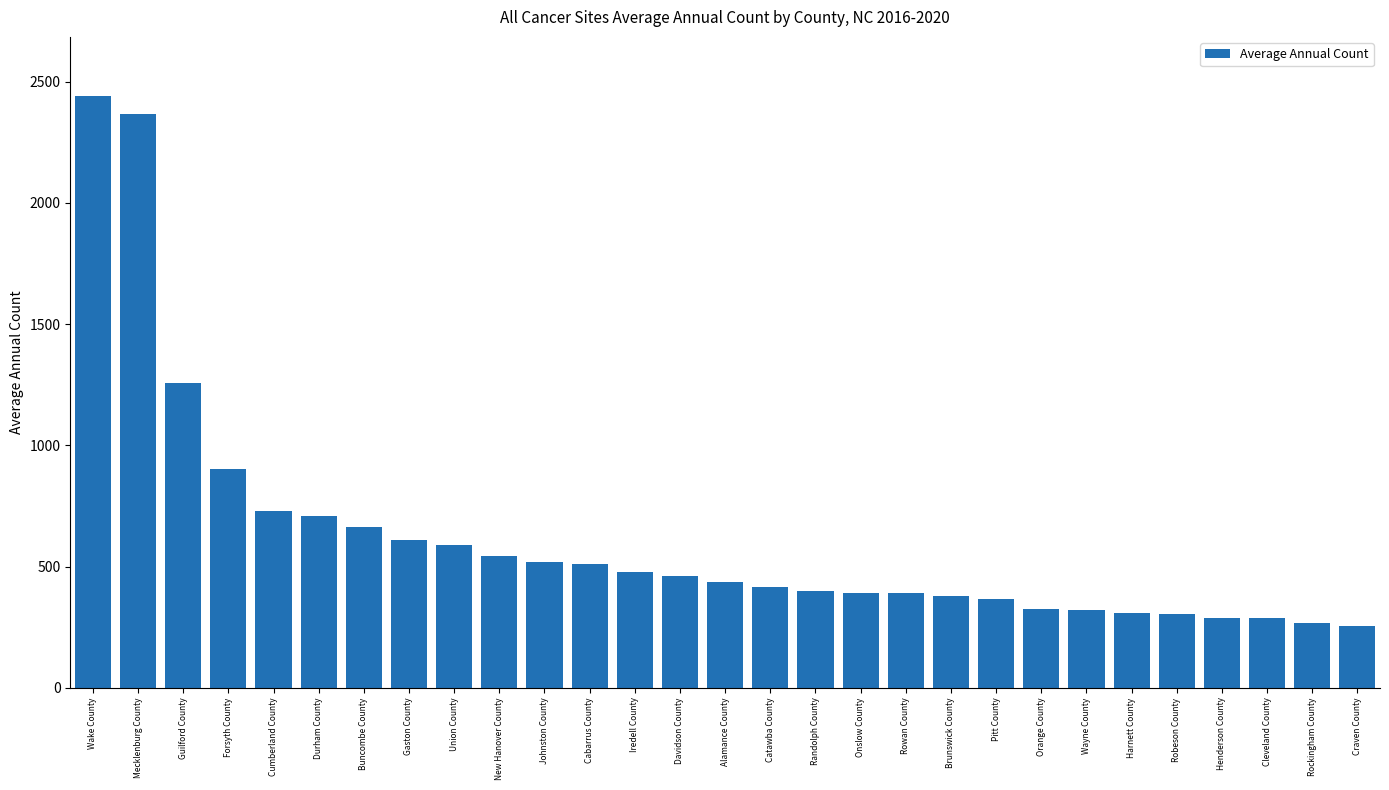

What is the difference between the maximum and minimum values?

2187